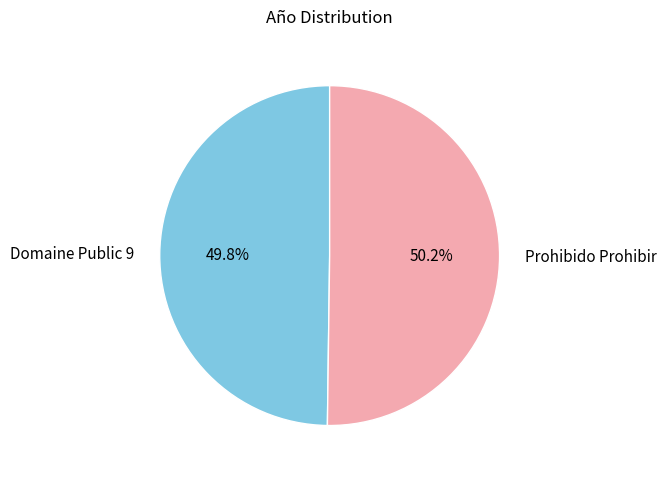

Is it true that Domaine Public 9 is 60% of the pie?

False